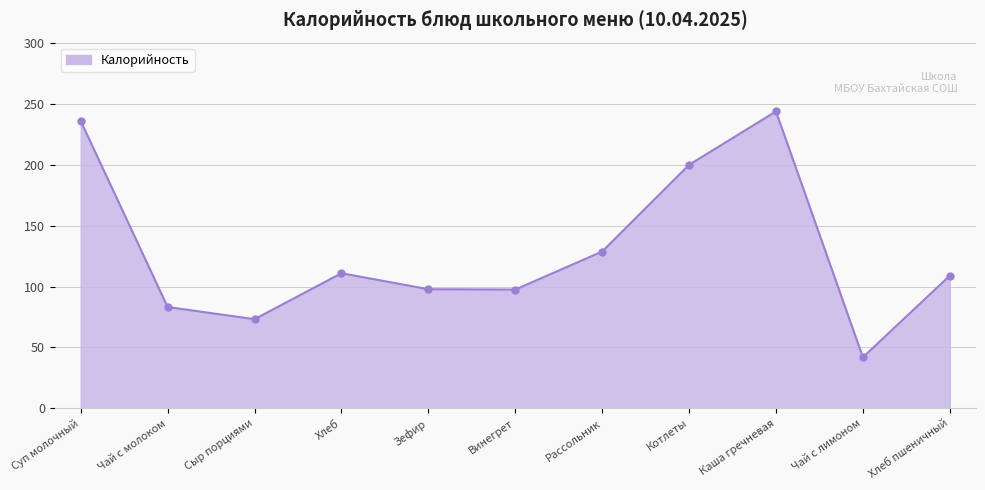

The chart shows a value of 97.5 at Винегрет. True or false?

True